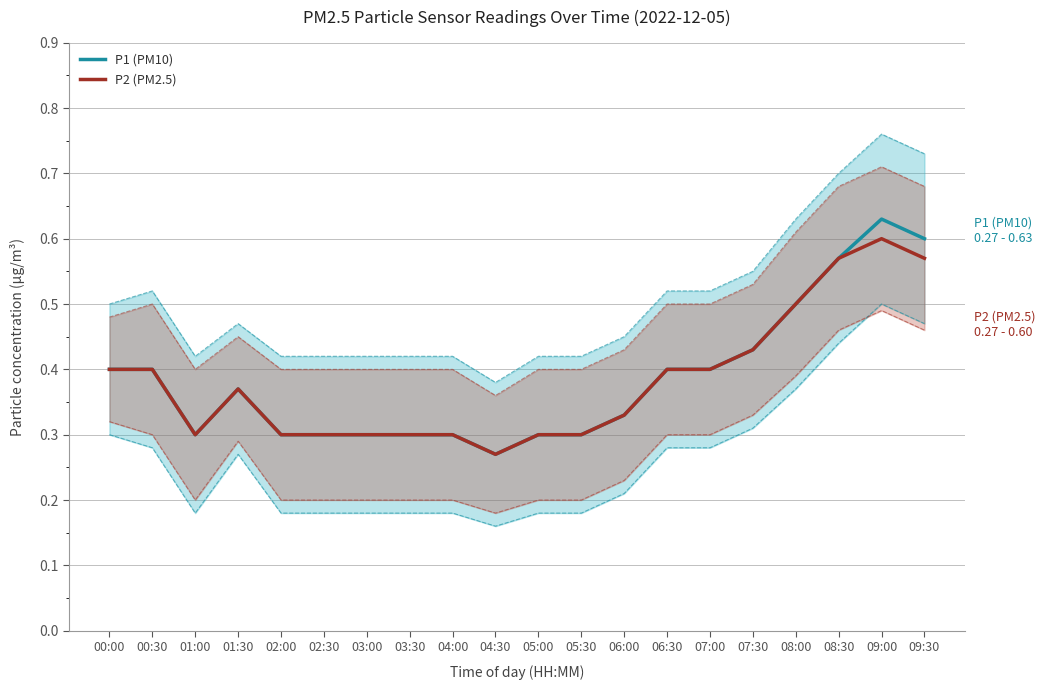

What is the total value across all series at 04:30?

0.5